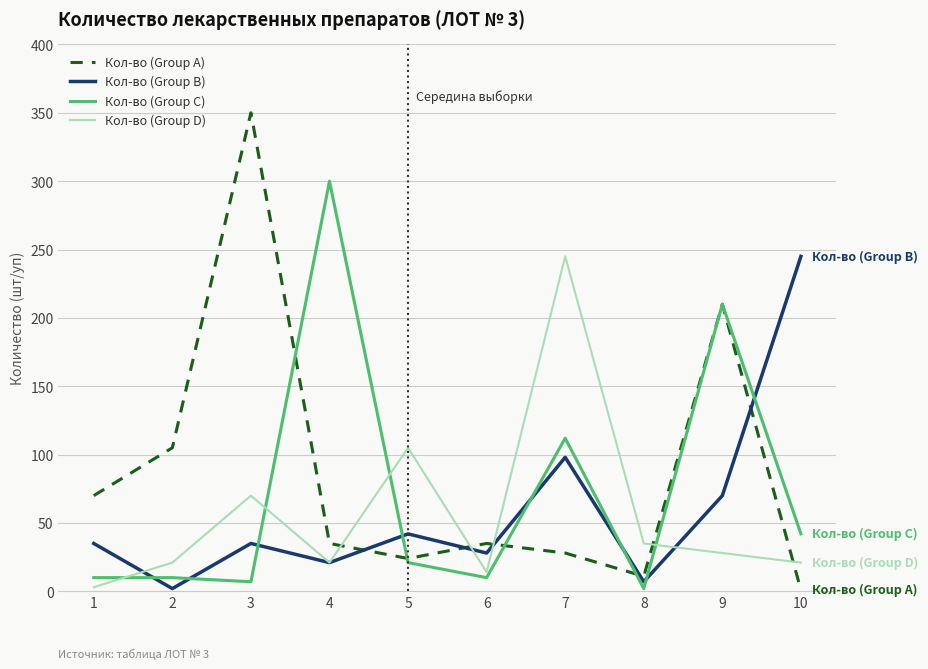

The value of Кол-во (Group A) at 2 is 64. True or false?

False